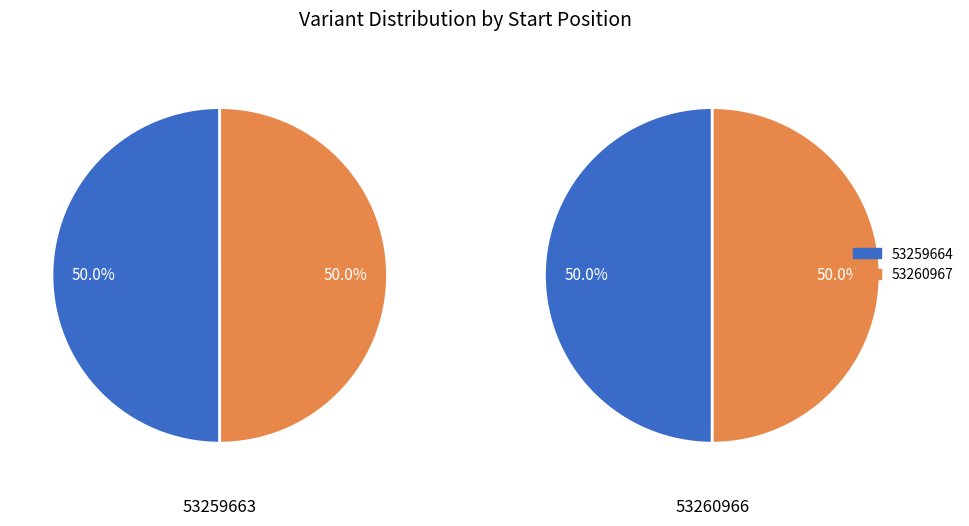

Which series has the largest range (max minus min)?

53259664